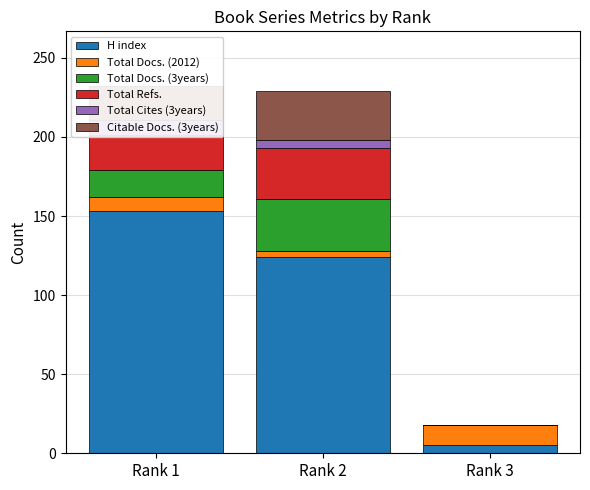

What is the average value of the Total Refs. series?

18